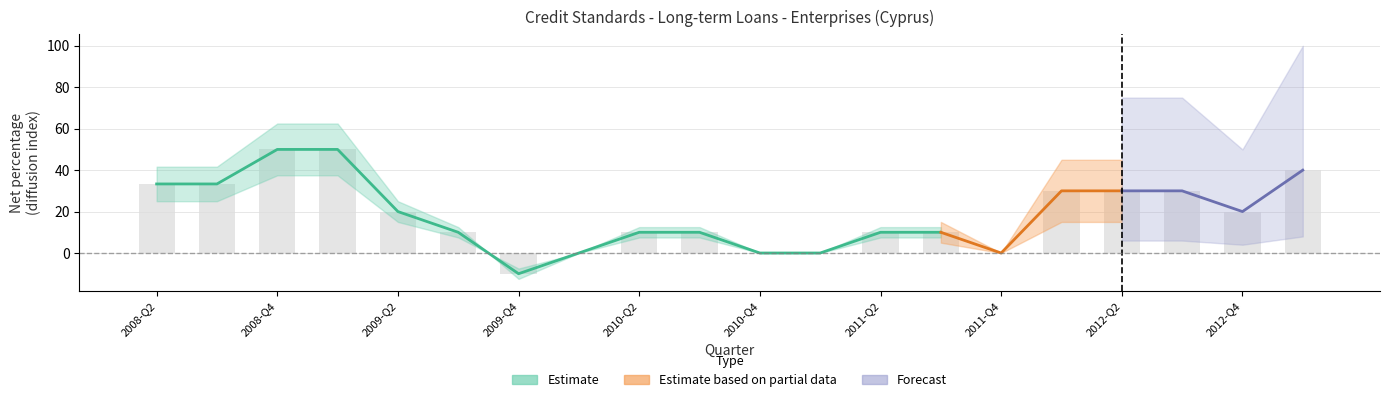

What is the difference between the Estimate values at 2009-Q2 and 2010-Q3?

10.0